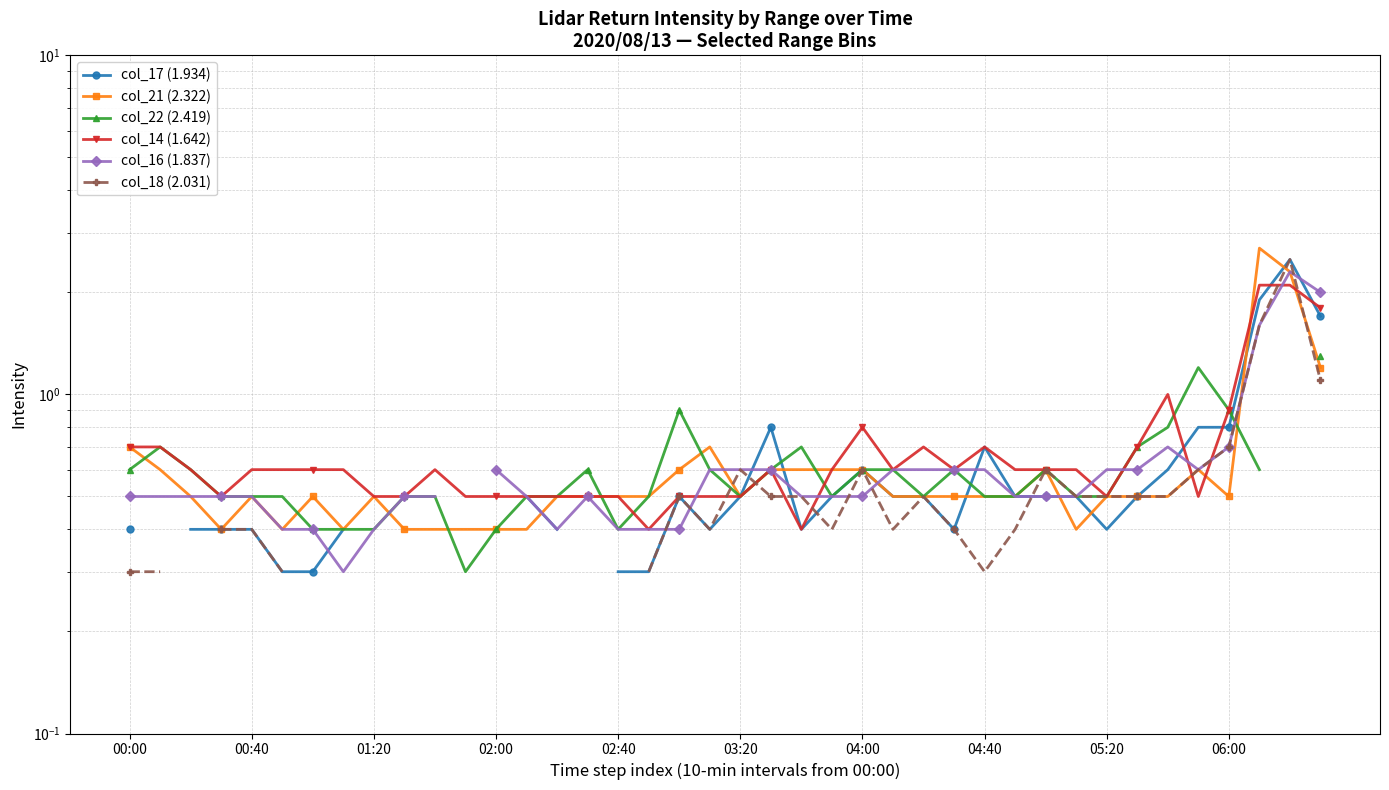

Where is col_14 (1.642) nearest to the value 1?

34